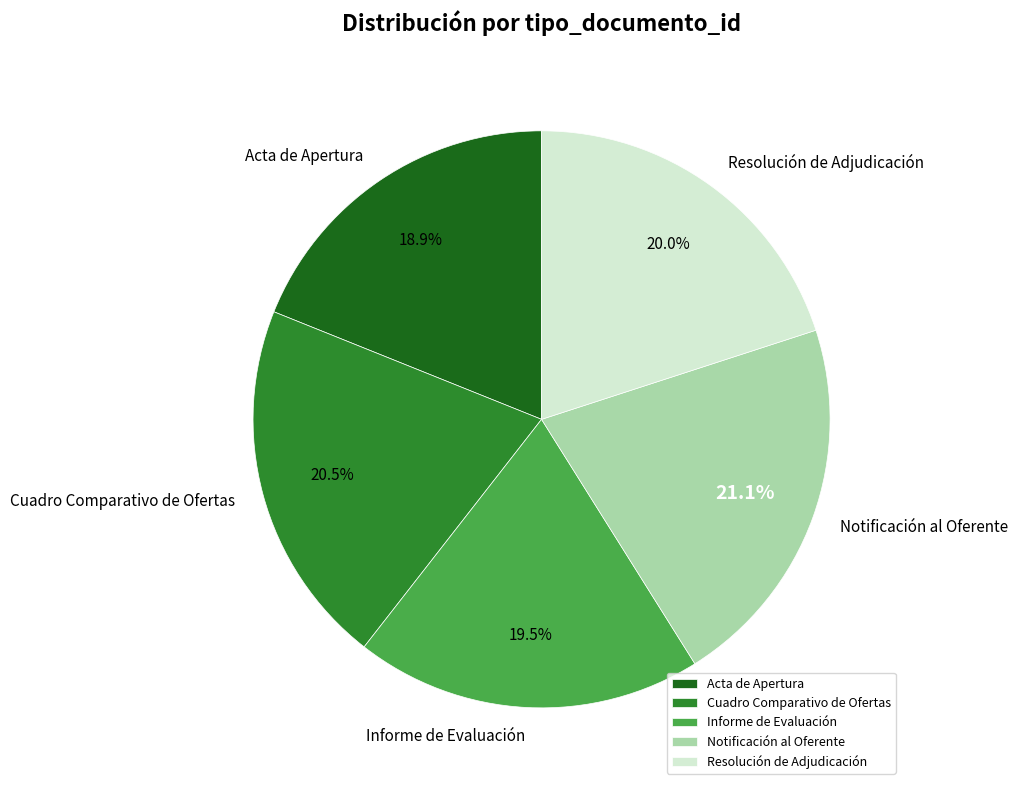

Count the number of slices in the pie.

5